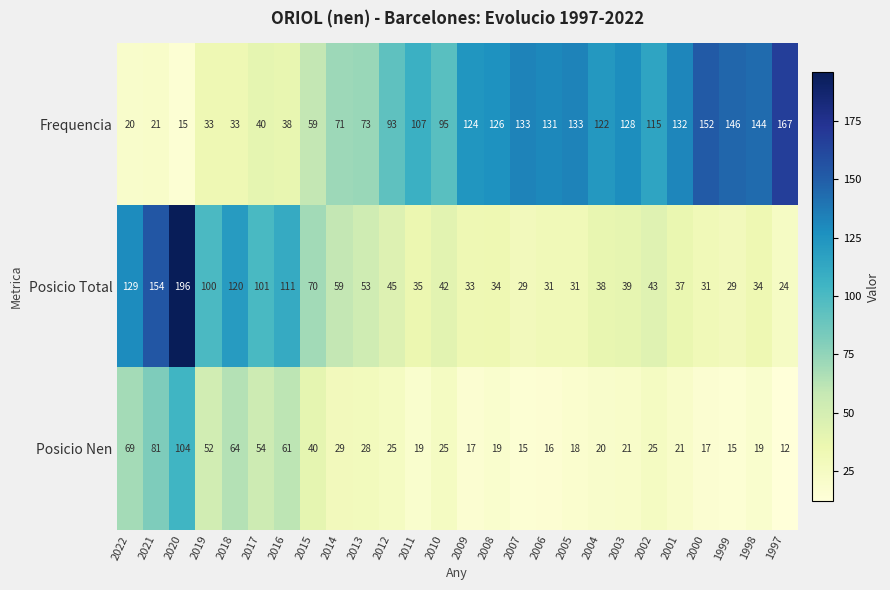

List the series in order of their overall mean, highest first.

Frequencia, Posicio Total, Posicio Nen